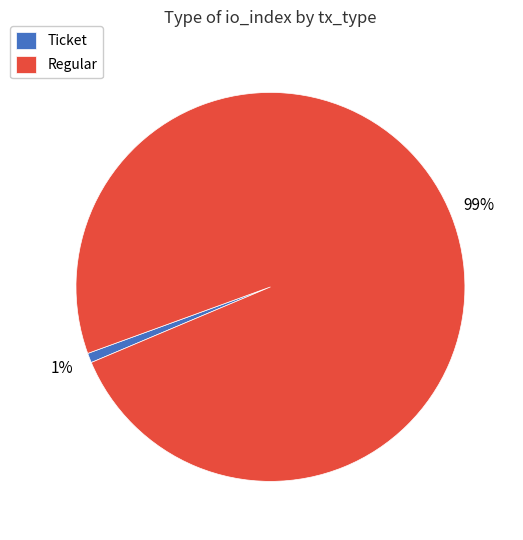

Which slice represents more than half of the pie?

Regular